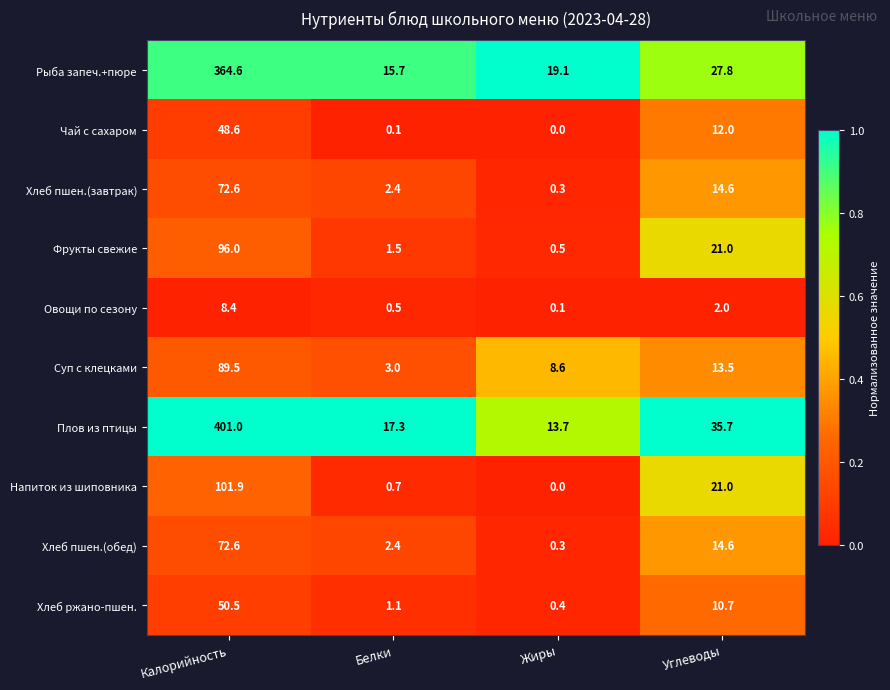

Which series has the largest range (max minus min)?

Плов из птицы